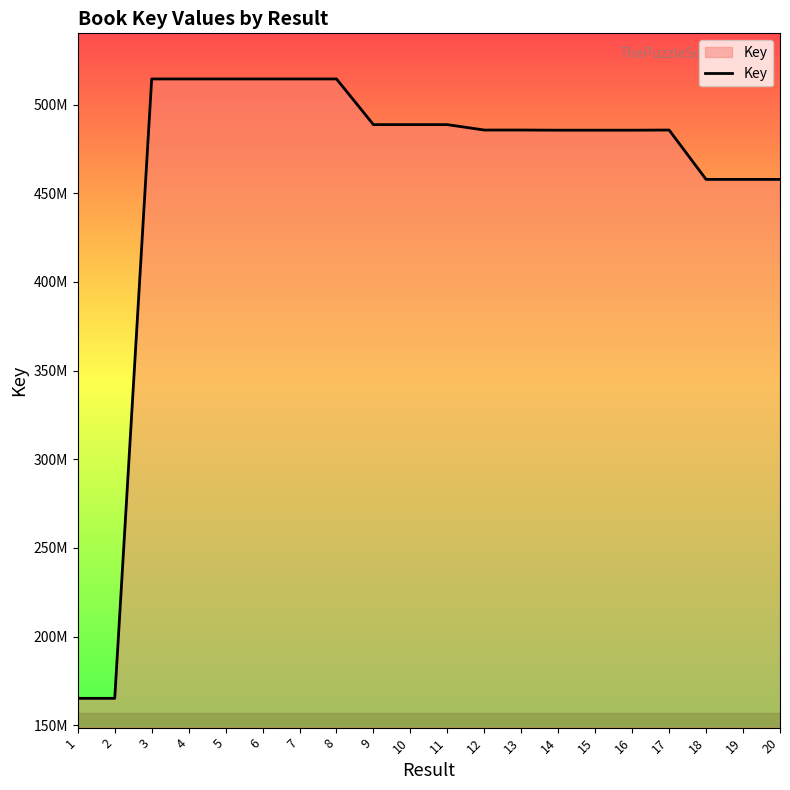

What is the sum of all values?

9170680481